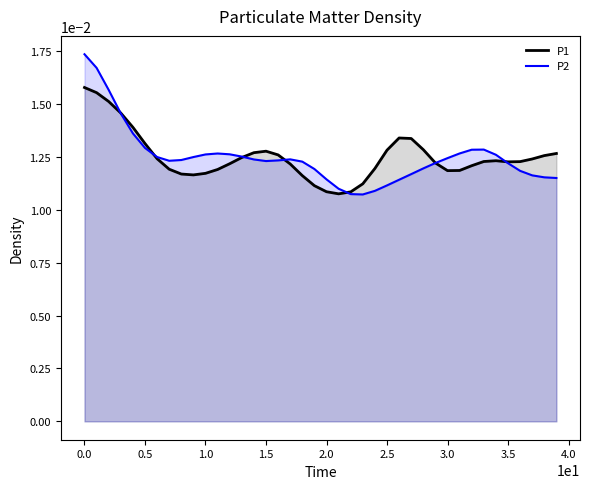

Is it true that P1_line equals 0.0 at 22?

False